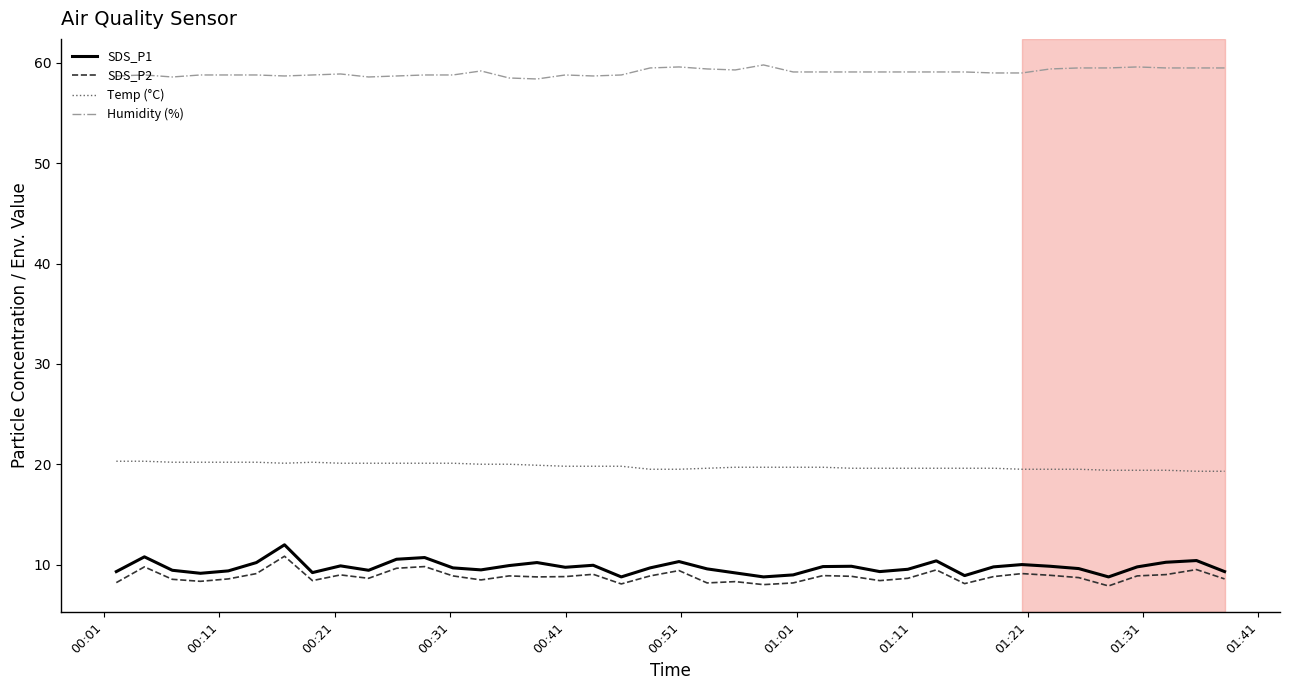

What is the lowest value of the Humidity (%) series?

58.4